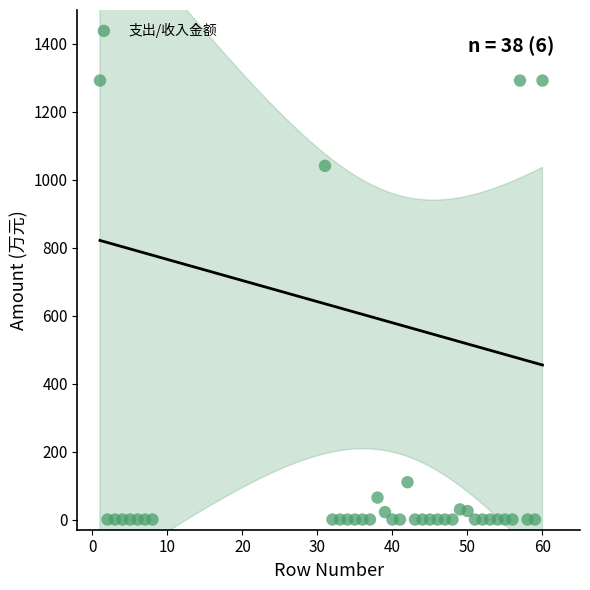

What Y value in the scatter plot is closest to 646?

1041.2